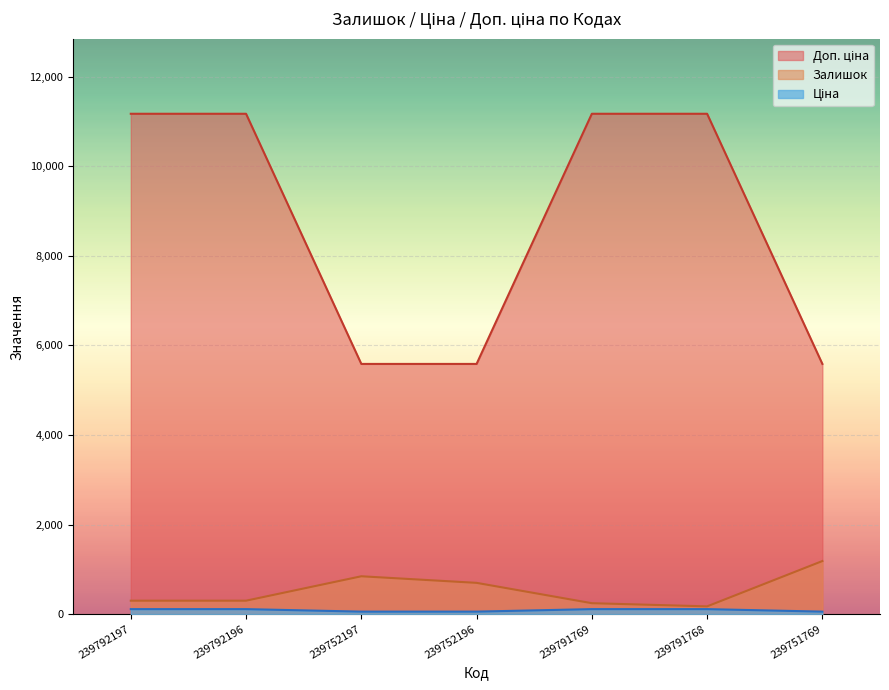

Between 239791769 and 239791768, which is larger?

239791769